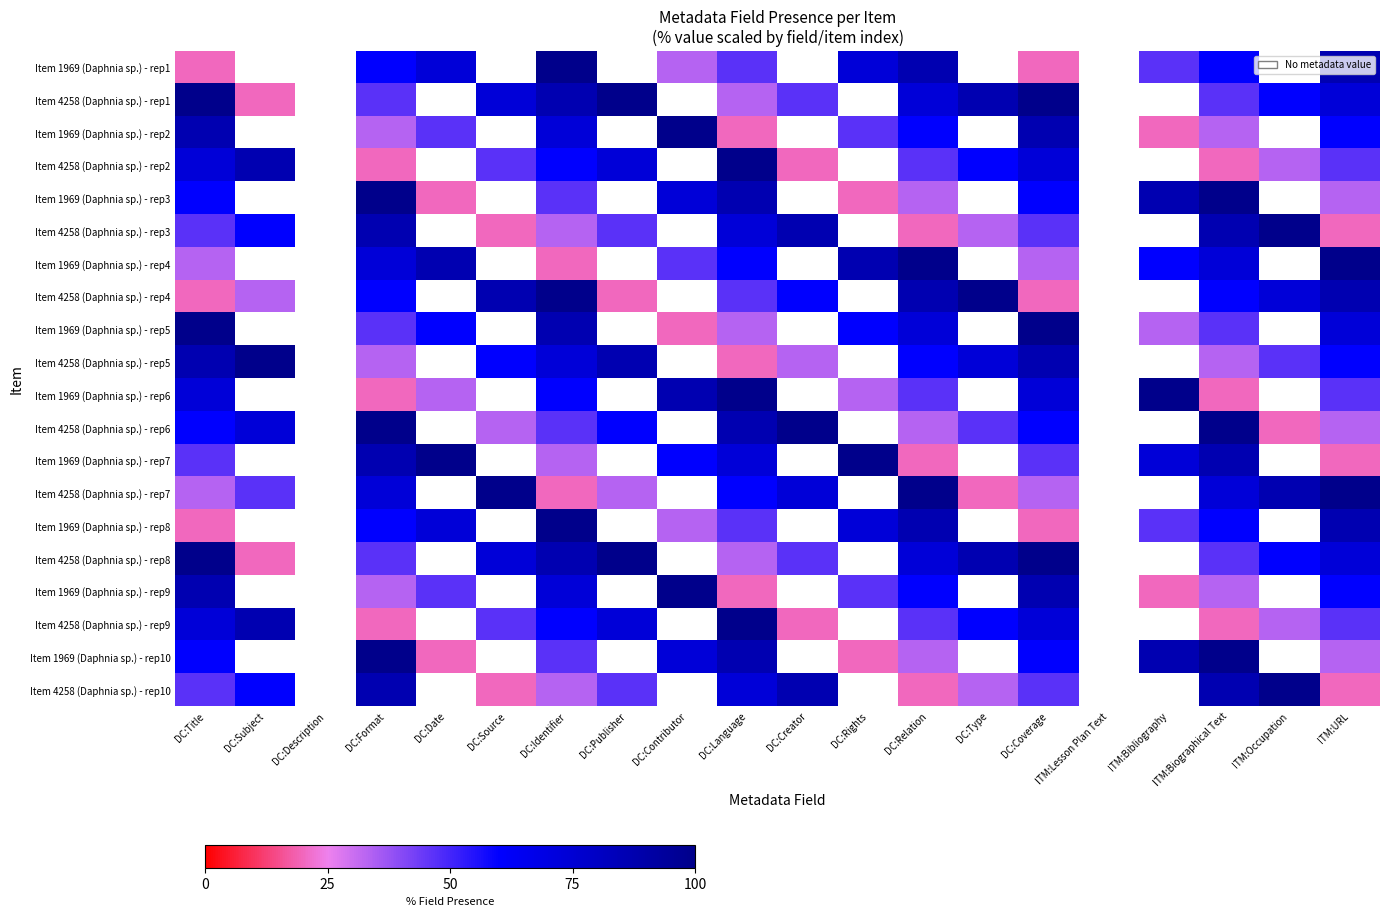

The value of Item 1969 (Daphnia sp.) - rep7 at DC:Coverage is 76.7. True or false?

False